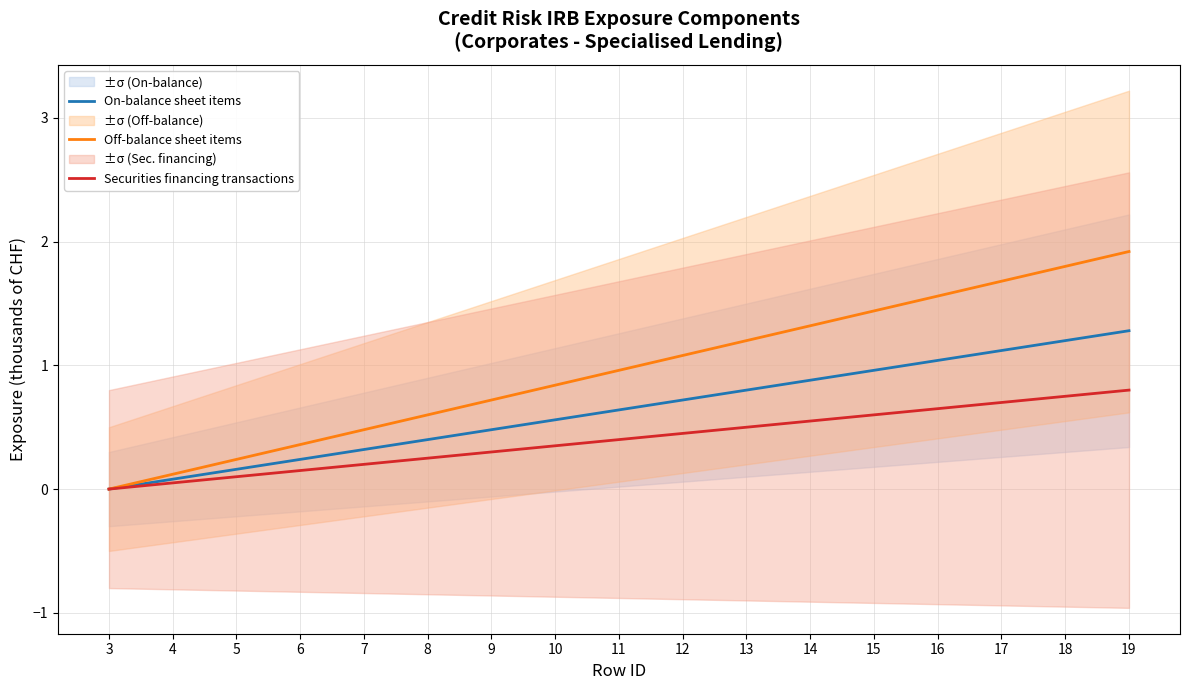

At how many categories does at least one series exceed 0?

16